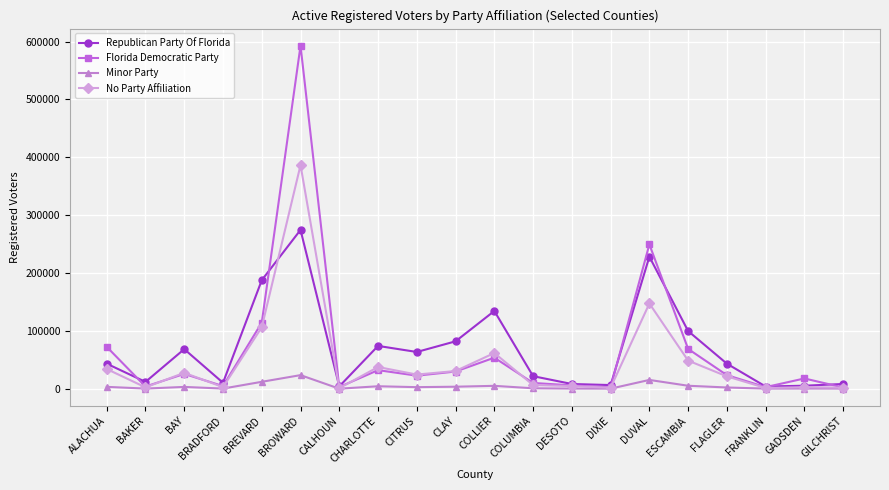

True or false: Florida Democratic Party has more than 1 interior local peaks.

True